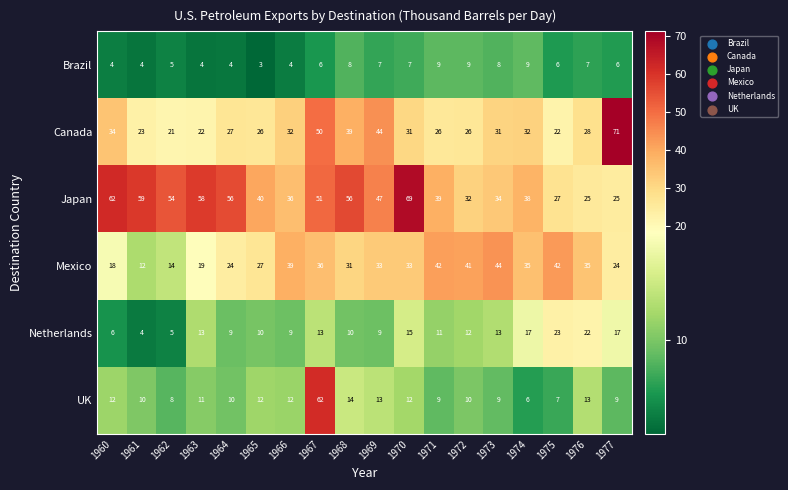

Which series changed the most between 1962 and 1967?

UK